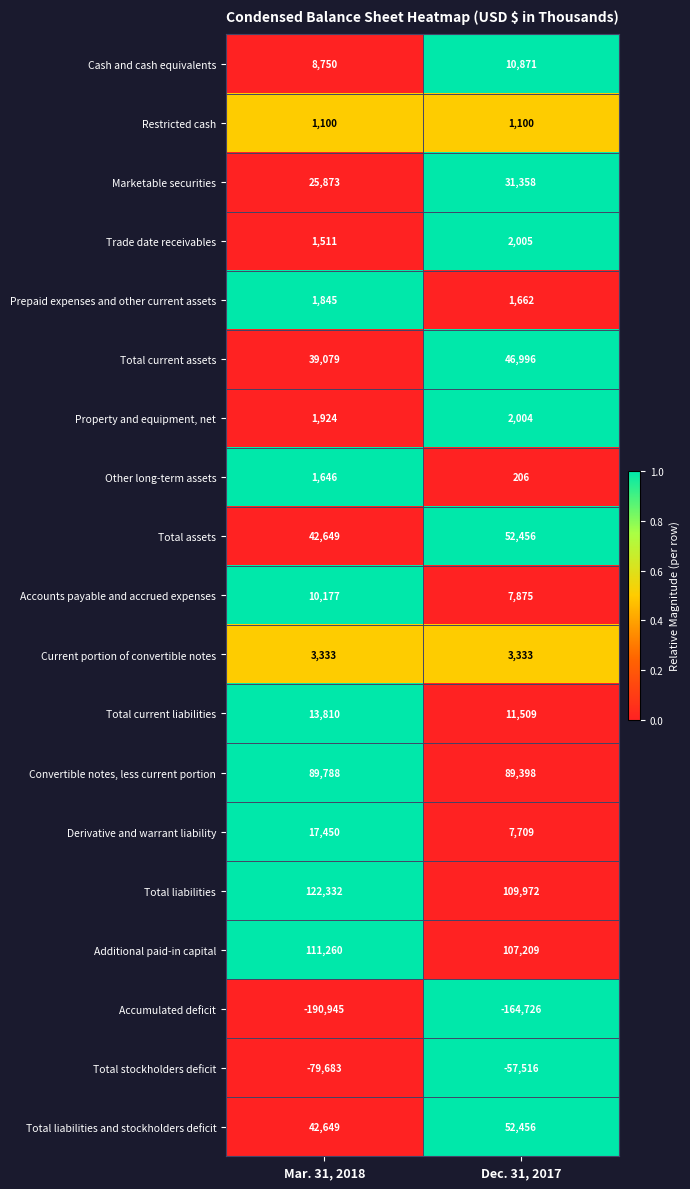

Where is Property and equipment, net nearest to the value 1964?

Mar. 31, 2018